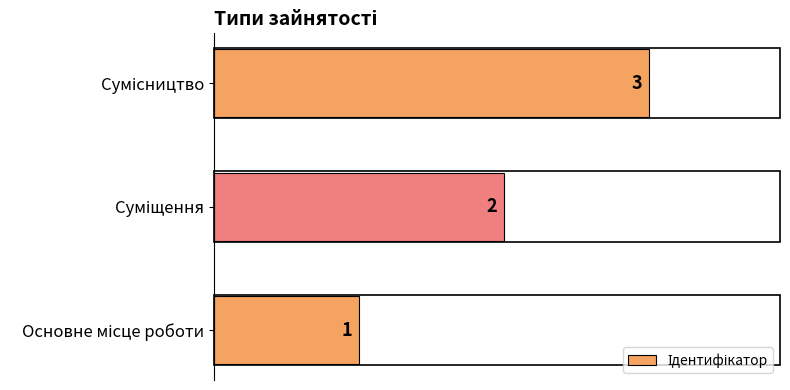

Count the values in the range 1 to 3.

3